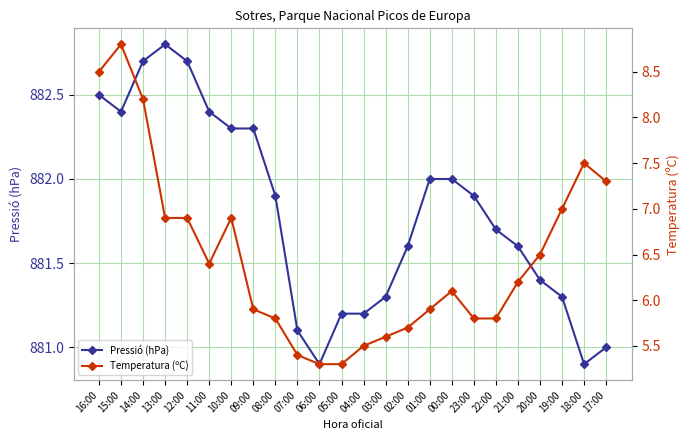

Reading left to right, what are all the values shown in this chart?

Pressió (hPa): 16:00=882.5	15:00=882.4	14:00=882.7	13:00=882.8	12:00=882.7	11:00=882.4	10:00=882.3	09:00=882.3	08:00=881.9	07:00=881.1	06:00=880.9	05:00=881.2	04:00=881.2	03:00=881.3	02:00=881.6	01:00=882.0	00:00=882.0	23:00=881.9	22:00=881.7	21:00=881.6	20:00=881.4	19:00=881.3	18:00=880.9	17:00=881.0
Temperatura (ºC): 16:00=8.5	15:00=8.8	14:00=8.2	13:00=6.9	12:00=6.9	11:00=6.4	10:00=6.9	09:00=5.9	08:00=5.8	07:00=5.4	06:00=5.3	05:00=5.3	04:00=5.5	03:00=5.6	02:00=5.7	01:00=5.9	00:00=6.1	23:00=5.8	22:00=5.8	21:00=6.2	20:00=6.5	19:00=7.0	18:00=7.5	17:00=7.3